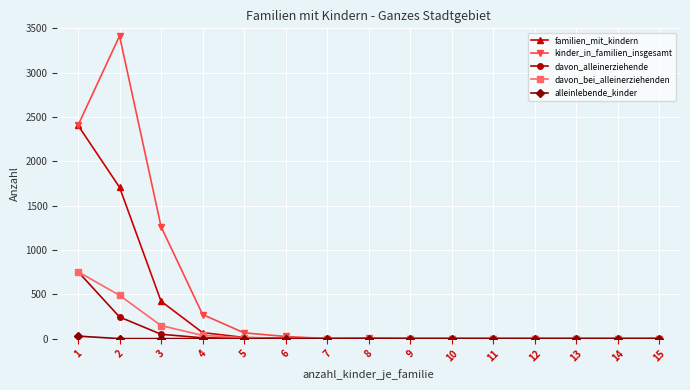

The value of familien_mit_kindern at 1 is 3327. True or false?

False